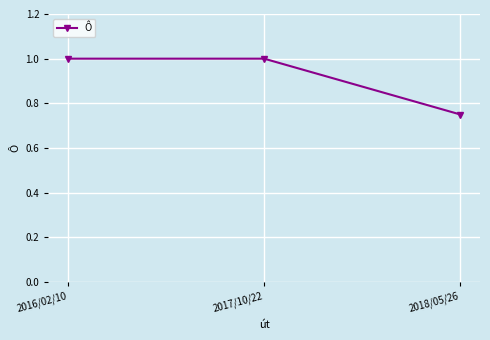

What is the greatest value displayed?

1.0